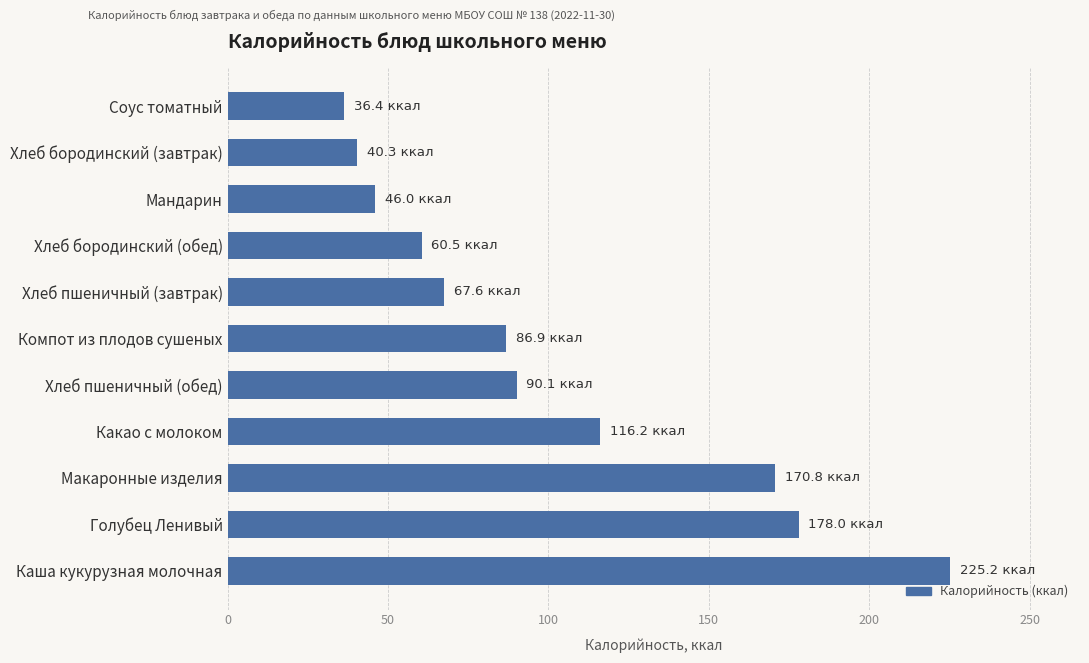

What is the sum of all values?

1118.0